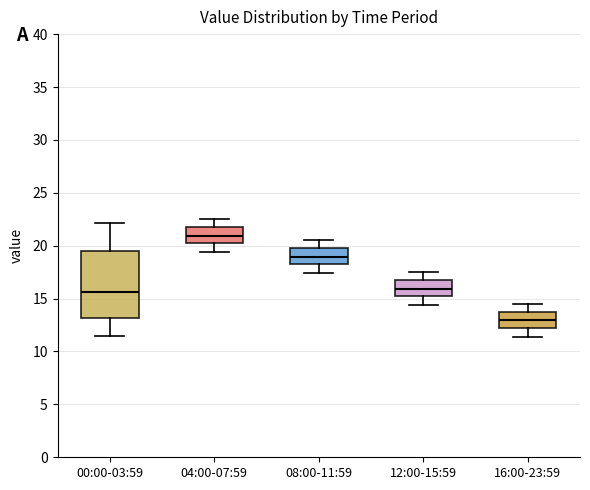

Where is the upper edge of the box for 00:00-03:59 on the y-axis? The values are not printed on the chart, so give them approximately, as read against the axis.

19.5